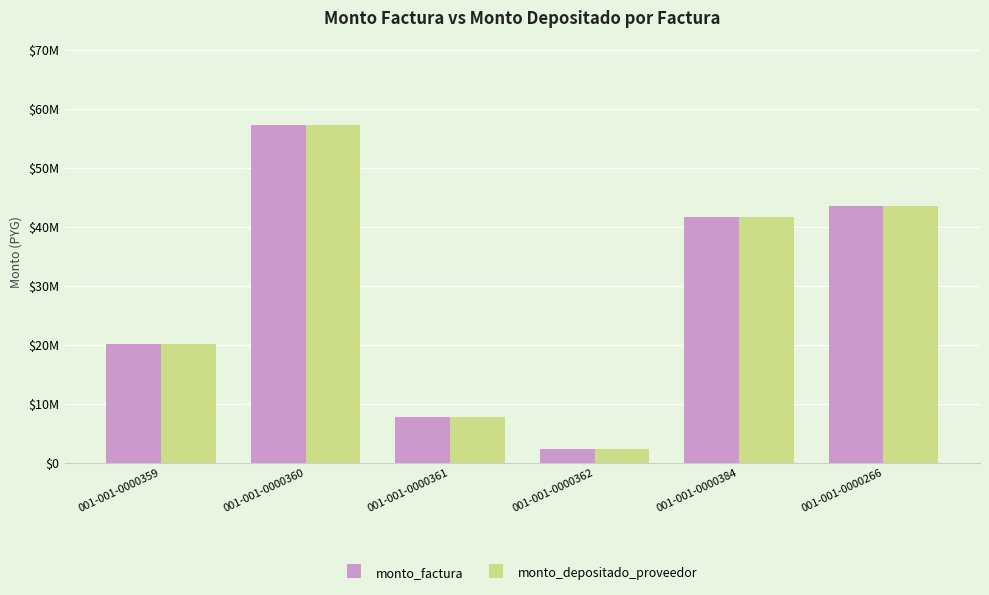

What is the greatest value displayed?

57320929